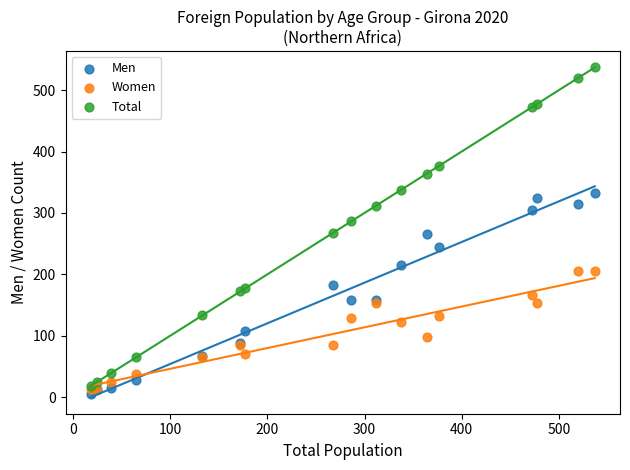

Which series has the widest spread of Y values?

Total